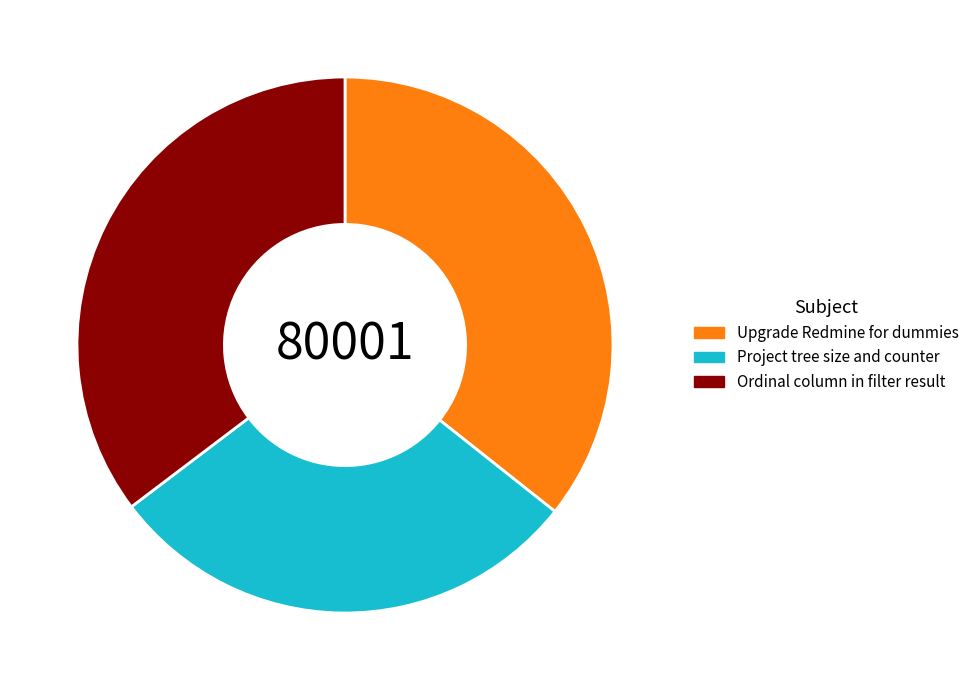

Which slice is the smallest?

Project tree size and counter